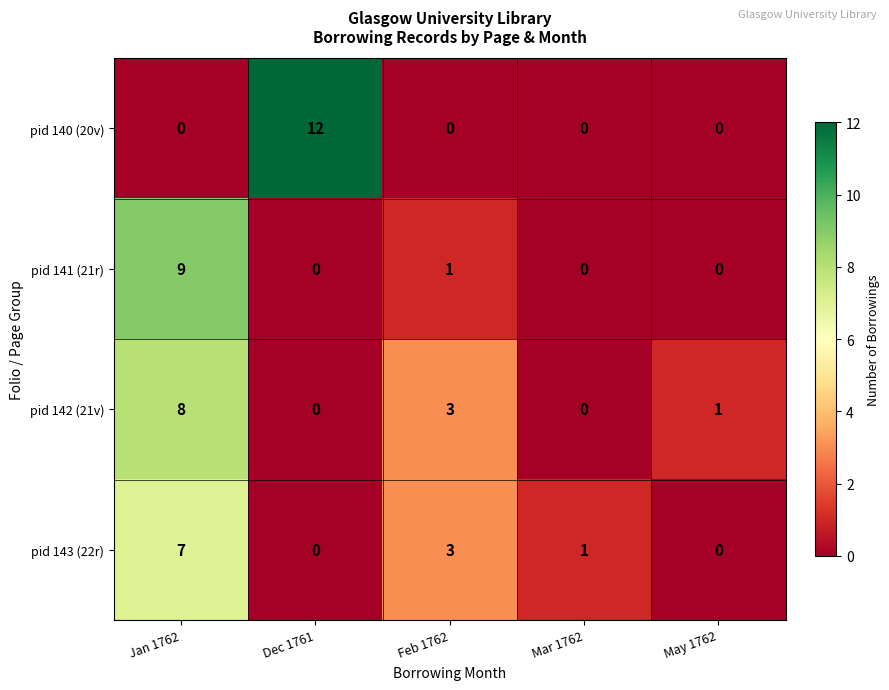

The pid 142 (21v) series shows 3 at Feb 1762. True or false?

True